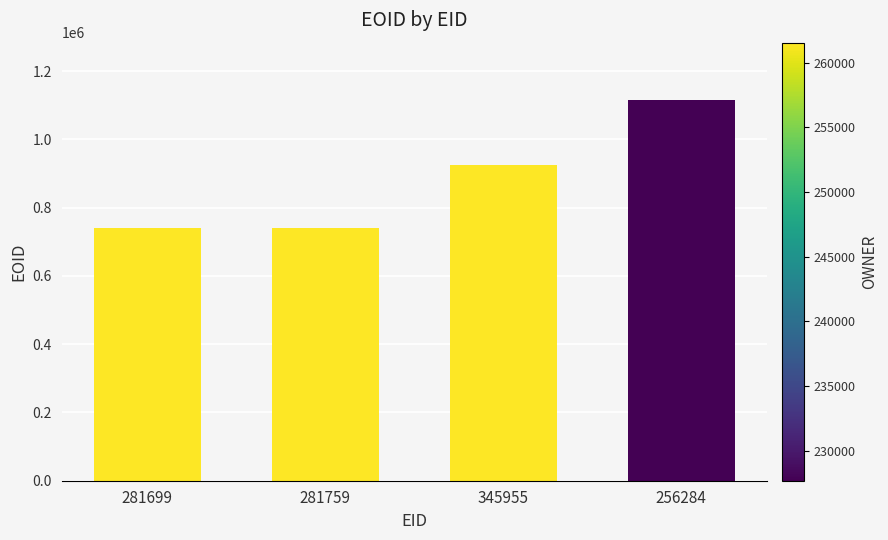

What is the value of the 4th bar from the left?

1115812